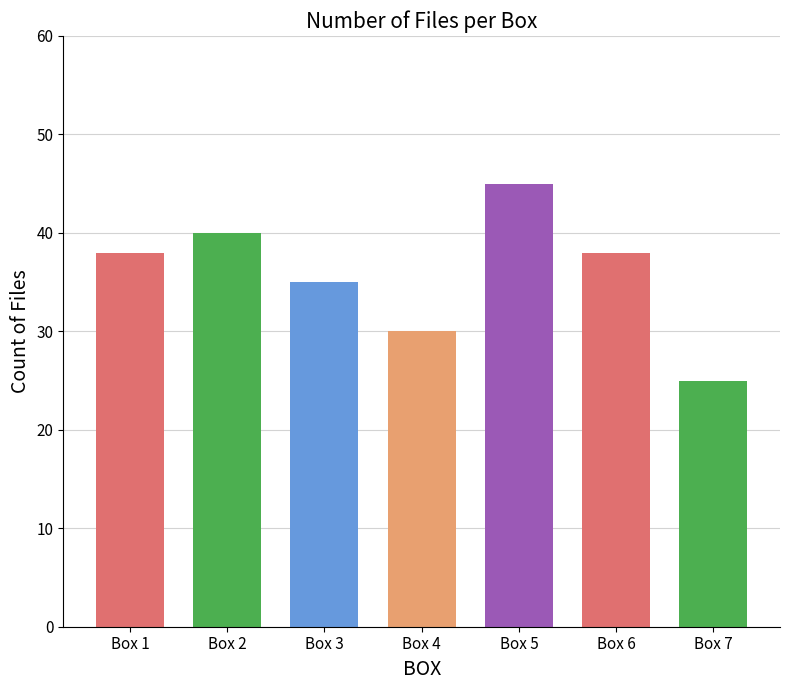

True or false: the data shows 13 at Box 1.

False